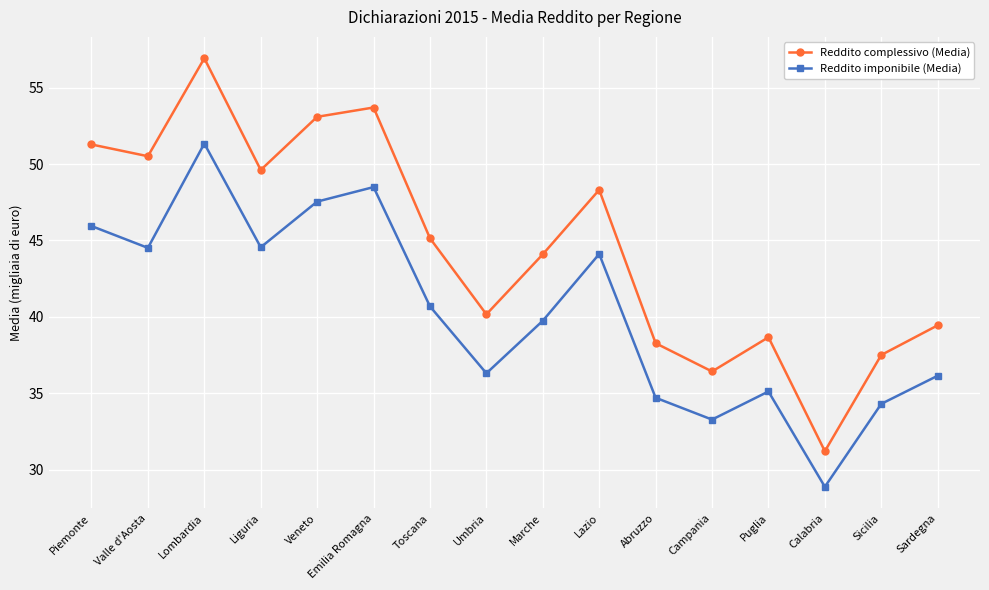

Which series has the widest spread of values?

Reddito complessivo (Media)